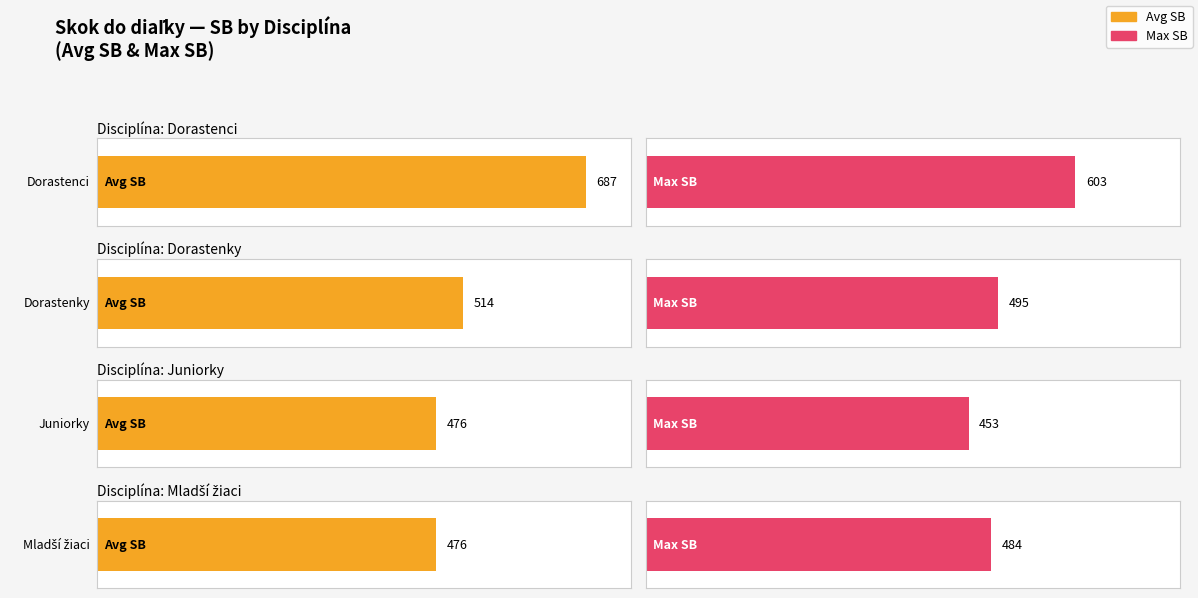

What is the difference between the maximum and minimum values in the Max SB series?

150